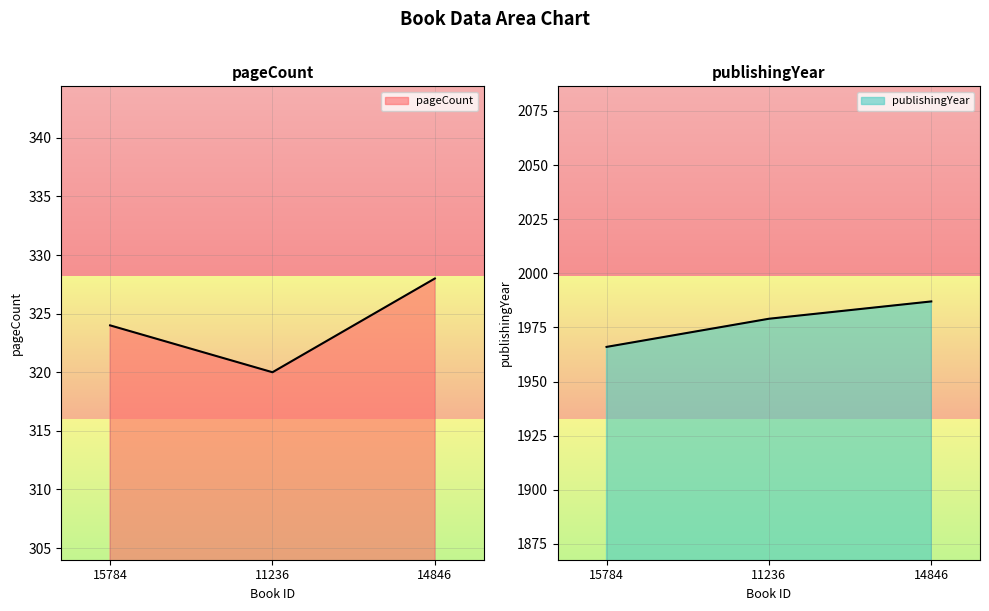

How many values in the pageCount series exceed 324?

1